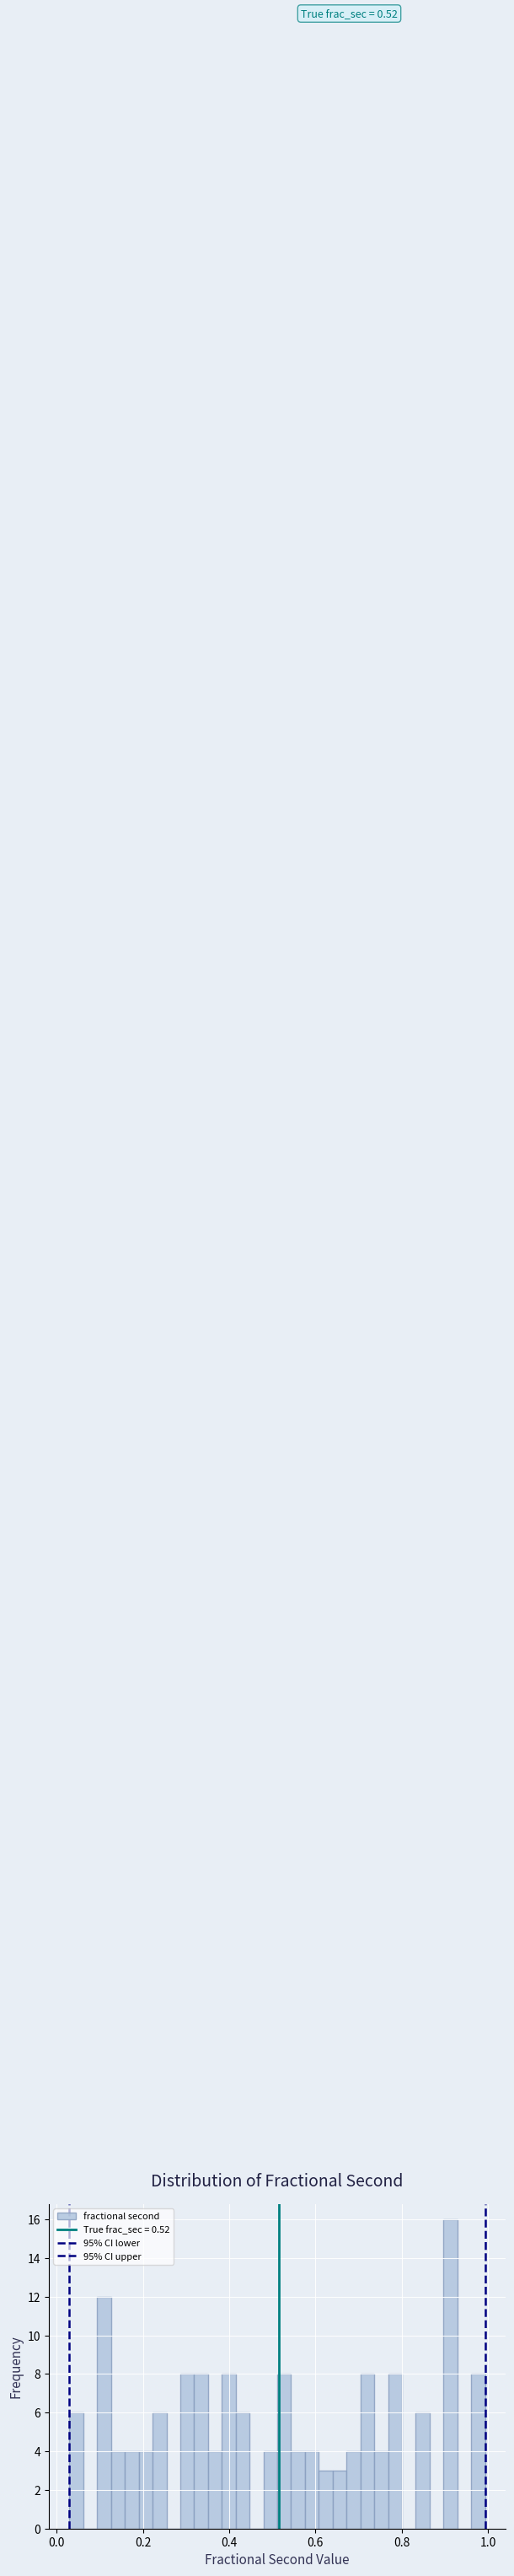

Around what value on the x-axis is the tallest bar? Give the approximate position of its centre, as read against the axis.

0.92